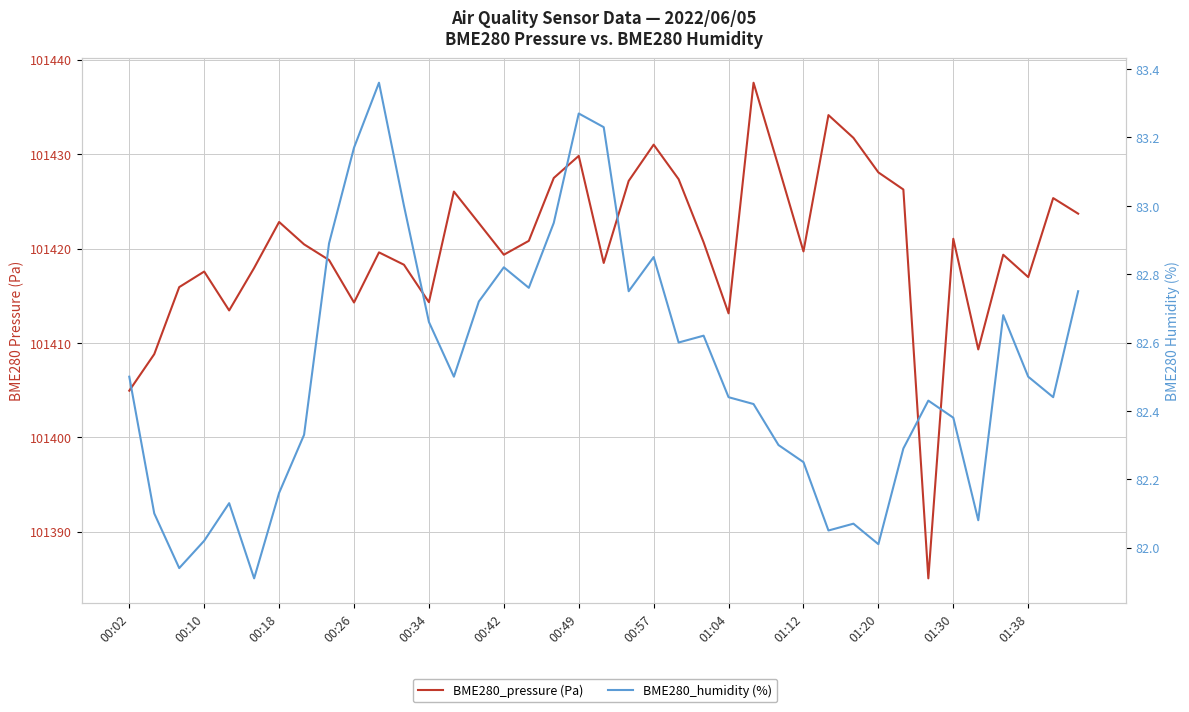

How many distinct data groups are displayed?

2